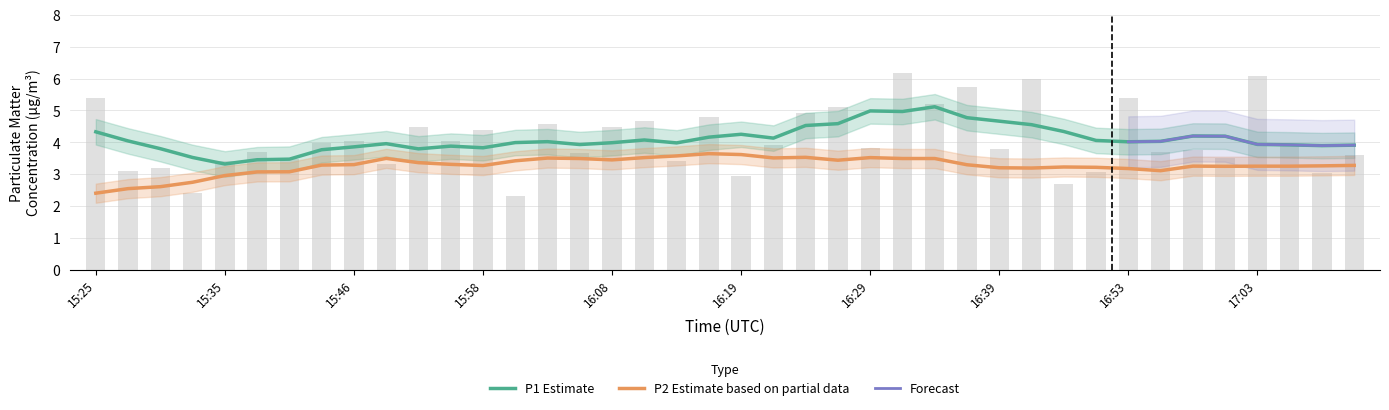

What is the smallest value displayed?

2.3